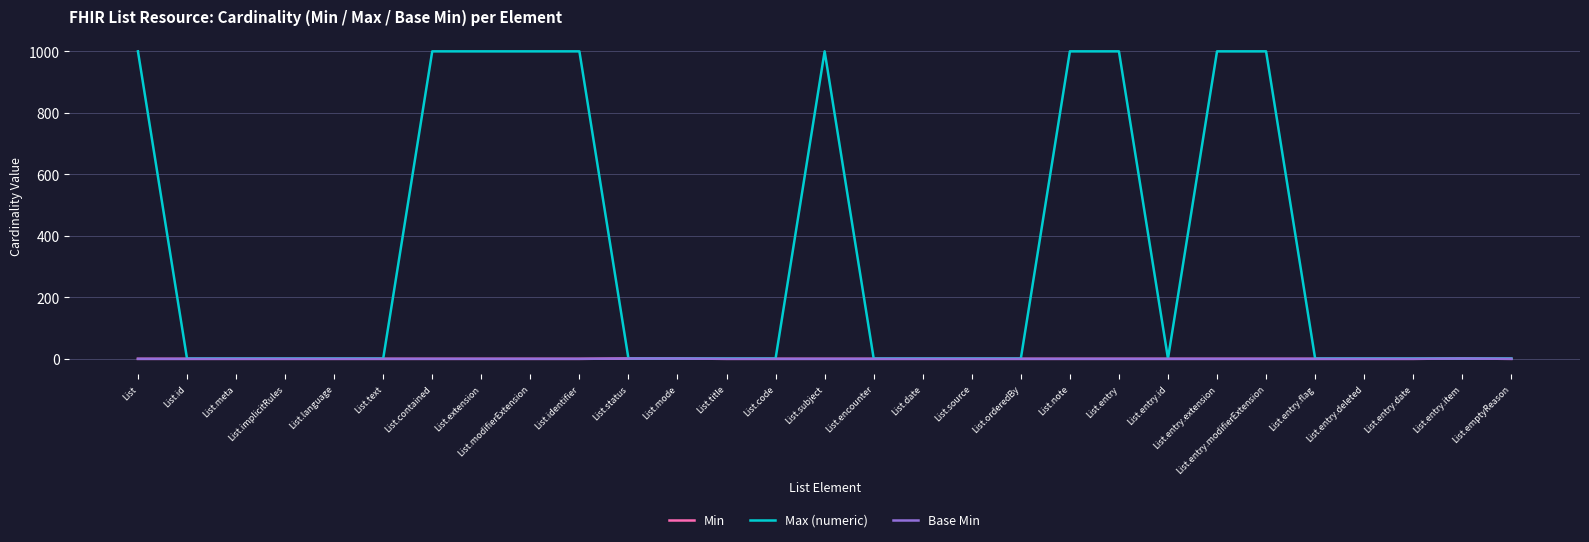

What is the difference between the maximum and second lowest values in the Max (numeric) series?

998